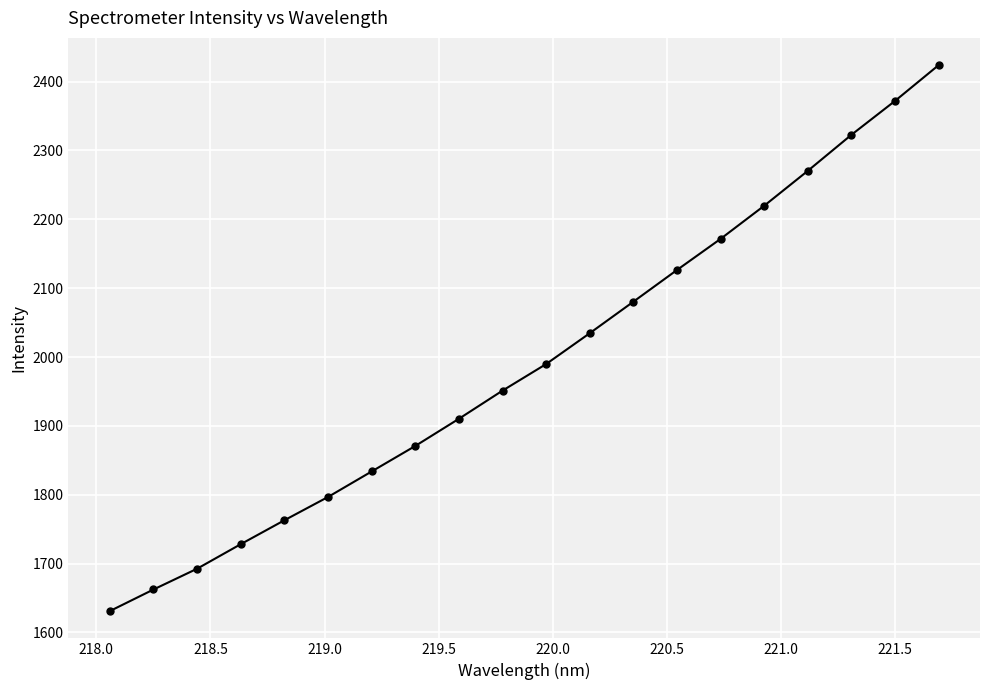

What is the value of the 17th point from the left?

2270.4